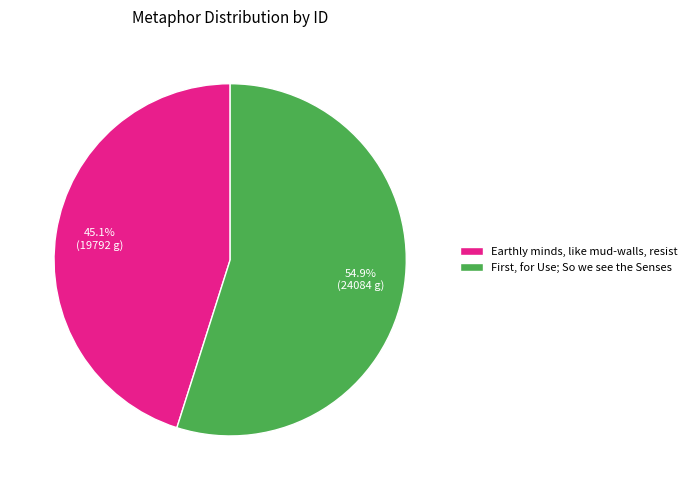

Rank the categories by value from highest to lowest.

First, for Use; So we see the Senses, Earthly minds, like mud-walls, resist